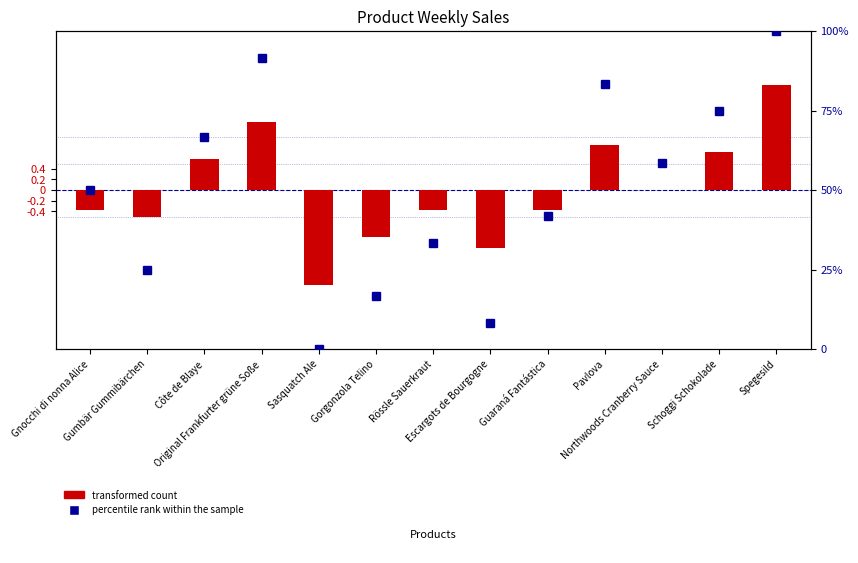

Is the value of transformed count at Guaraná Fantástica greater than the value of percentile rank within the sample at Côte de Blaye?

No